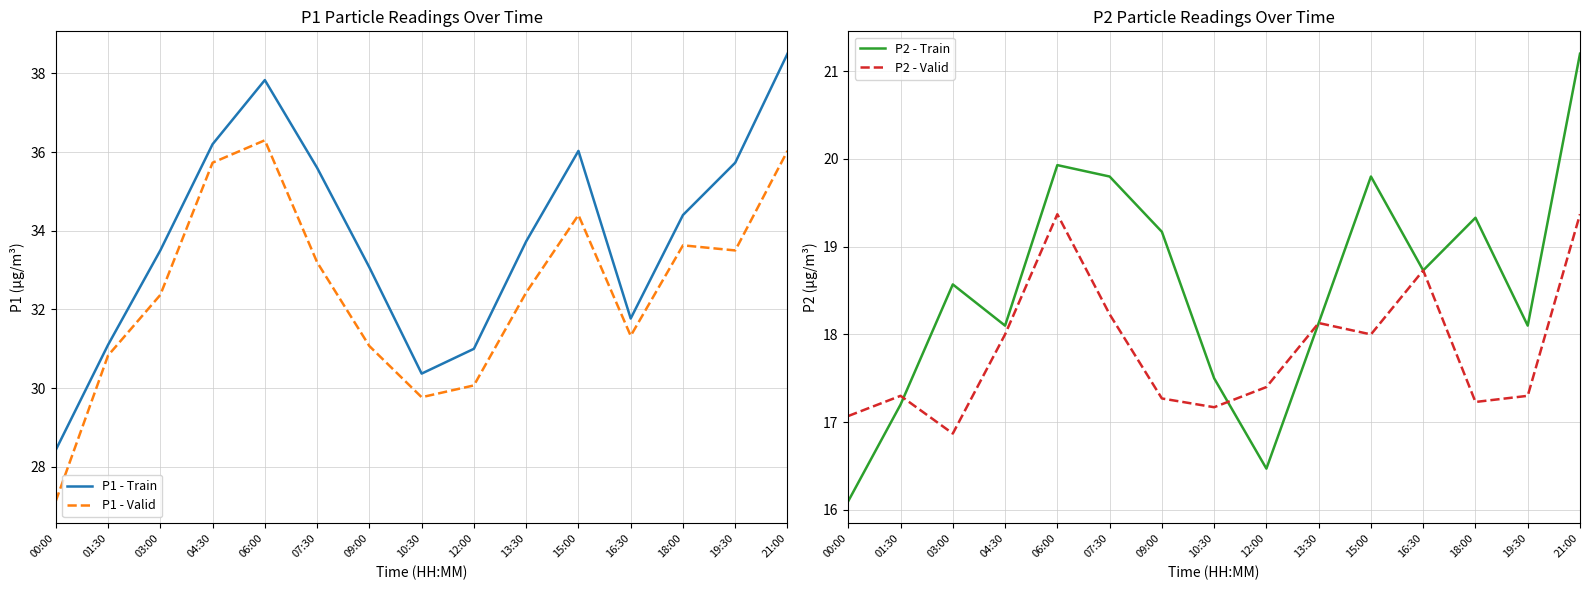

Which category has the highest value across all series?

21:00